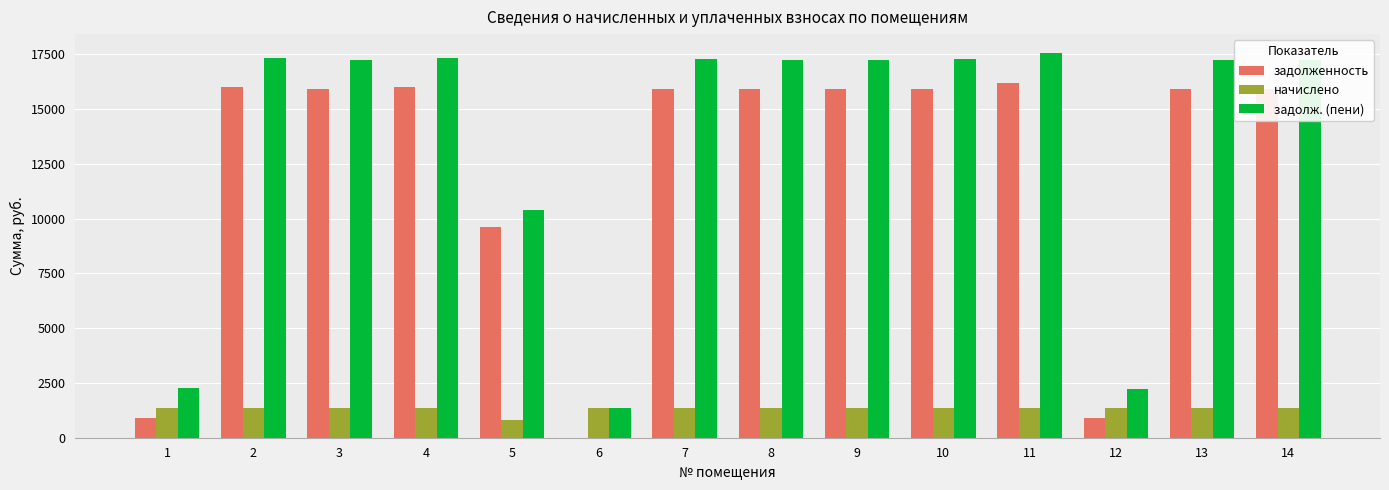

True or false: задолж. (пени) has a value of 5559.3 at 3.

False